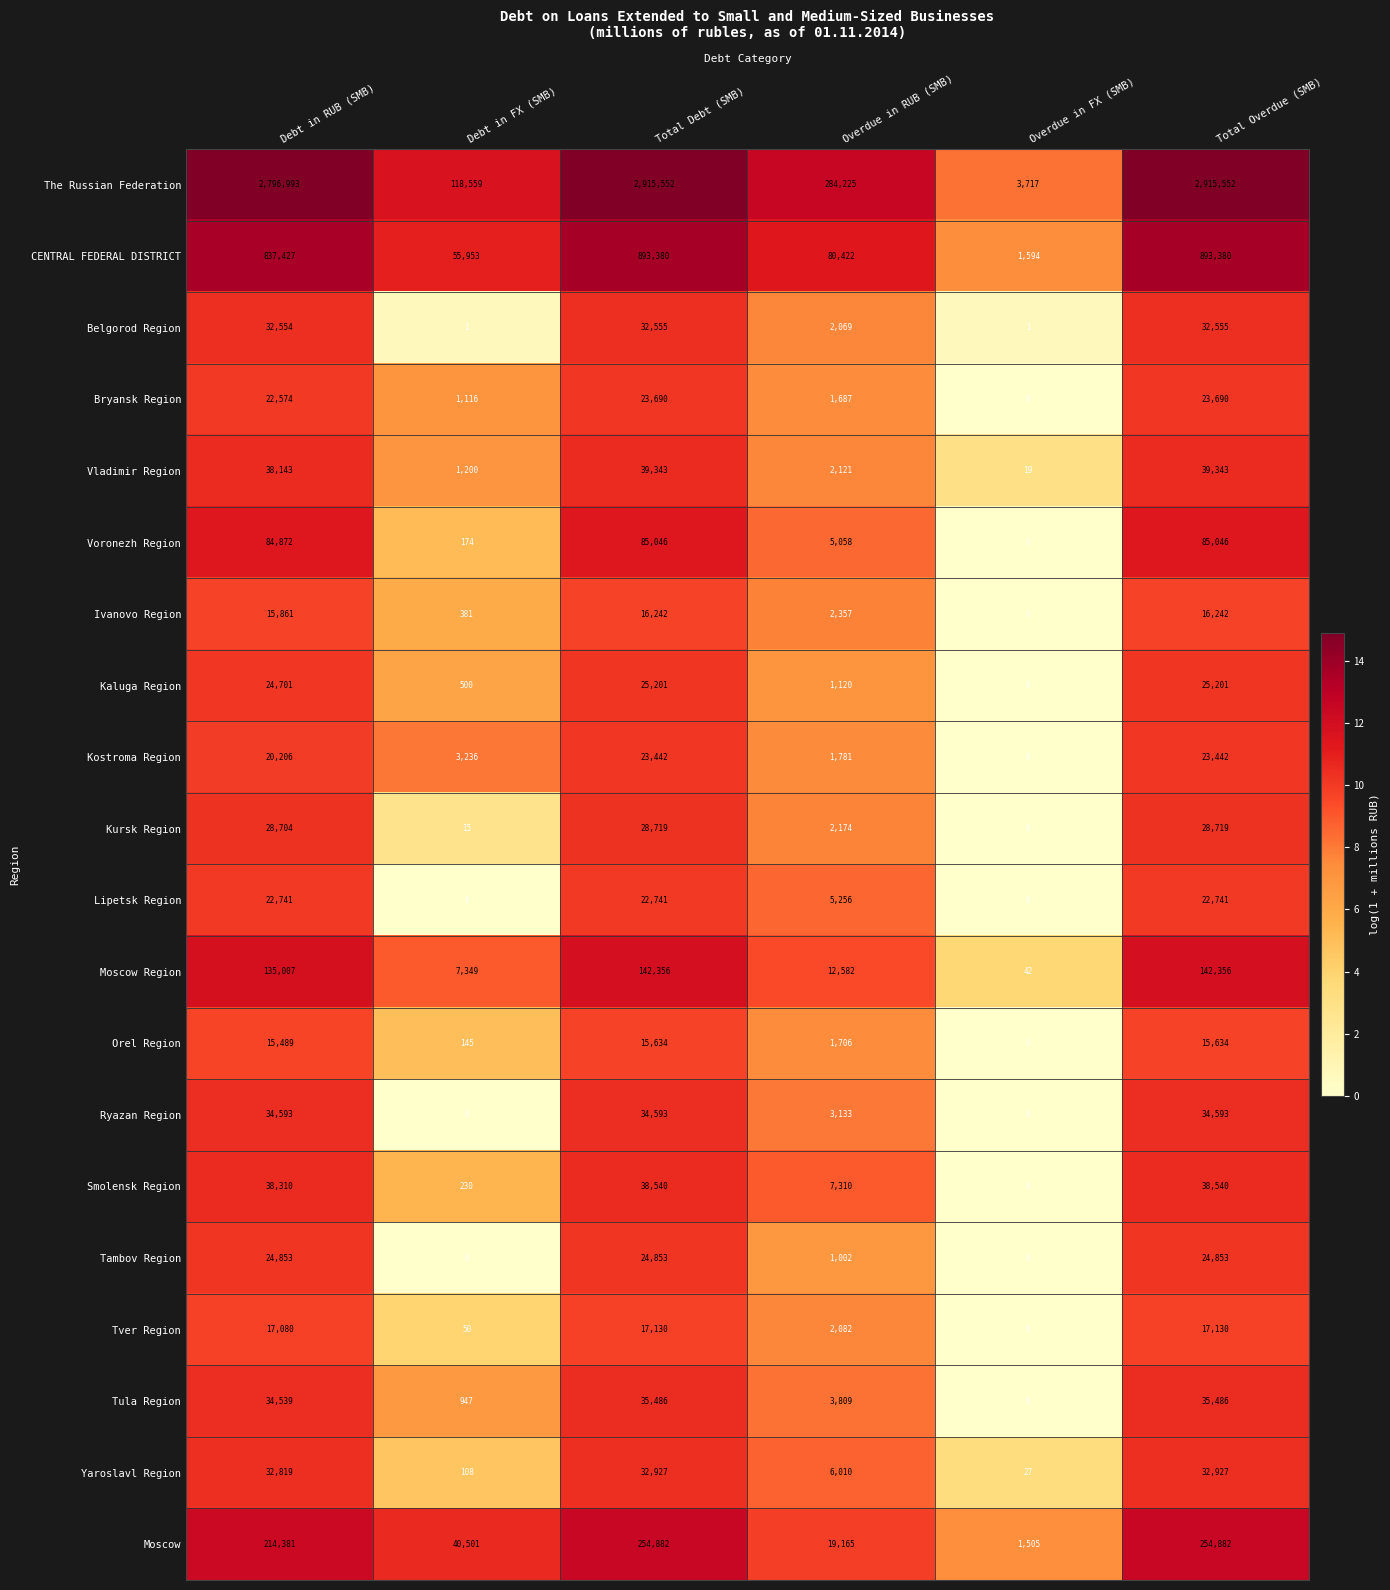

What value does the Belgorod Region series have at Total Overdue (SMB), to the nearest 10?

32560